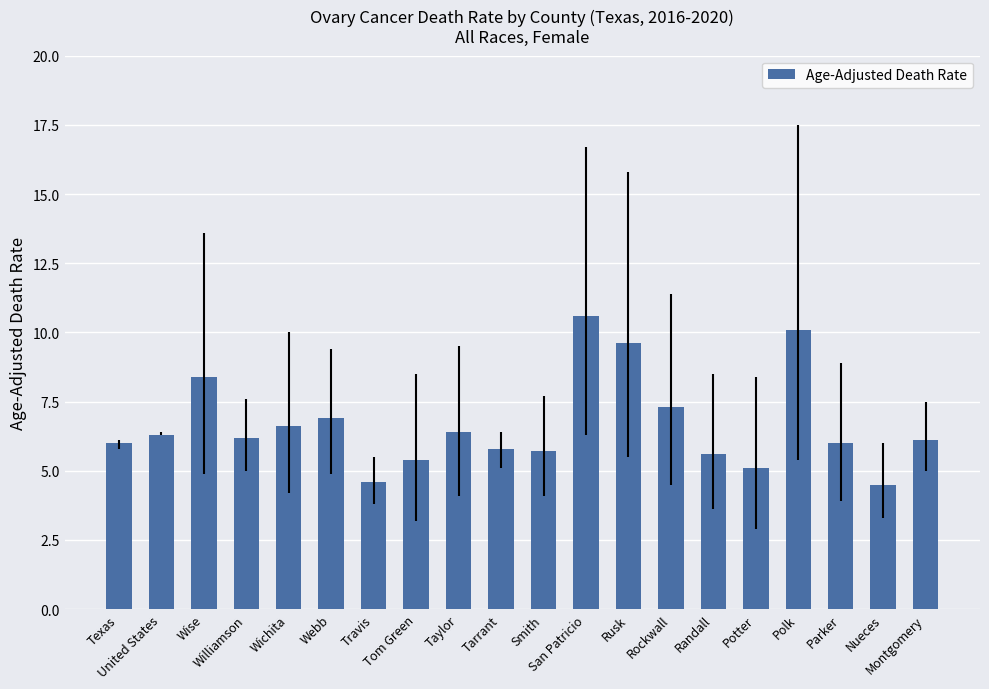

How many series are shown in this chart?

1